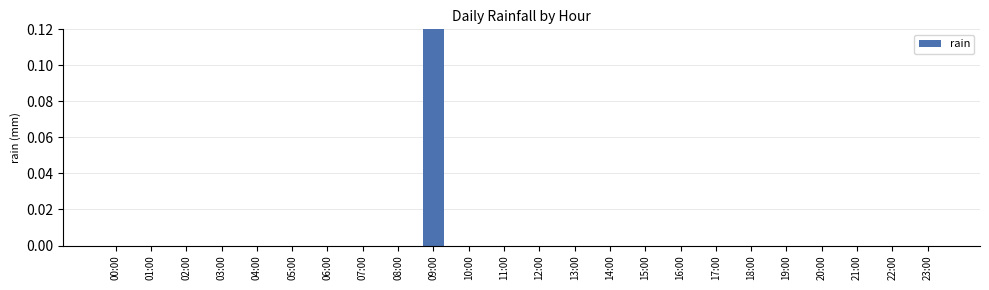

What is the maximum value shown in the chart?

0.2